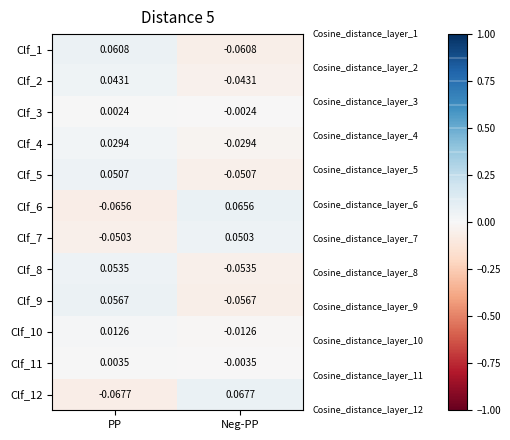

At which category does the chart reach its peak across all series?

Neg-PP